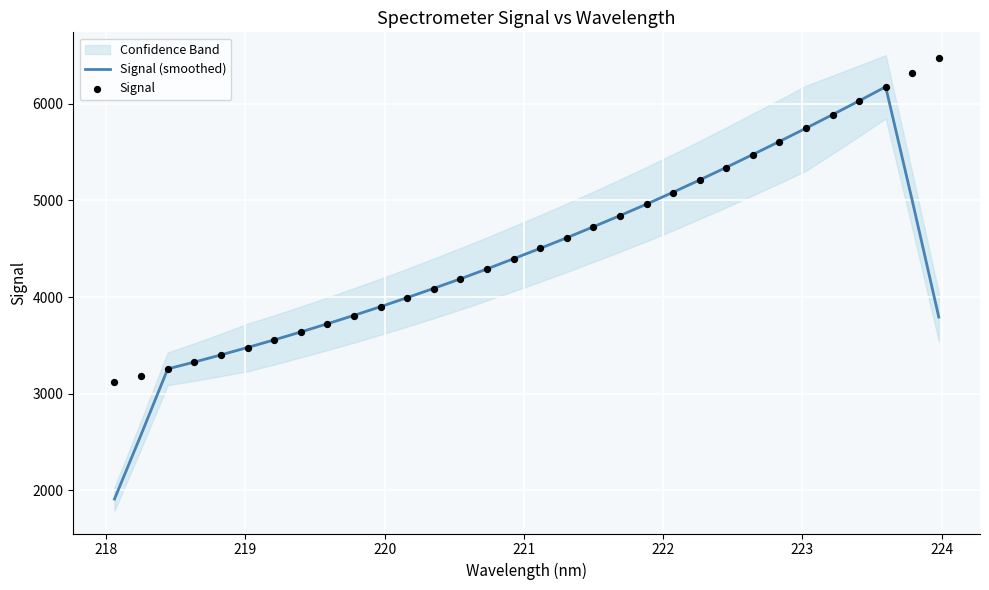

Which series reaches the maximum Y coordinate?

Signal